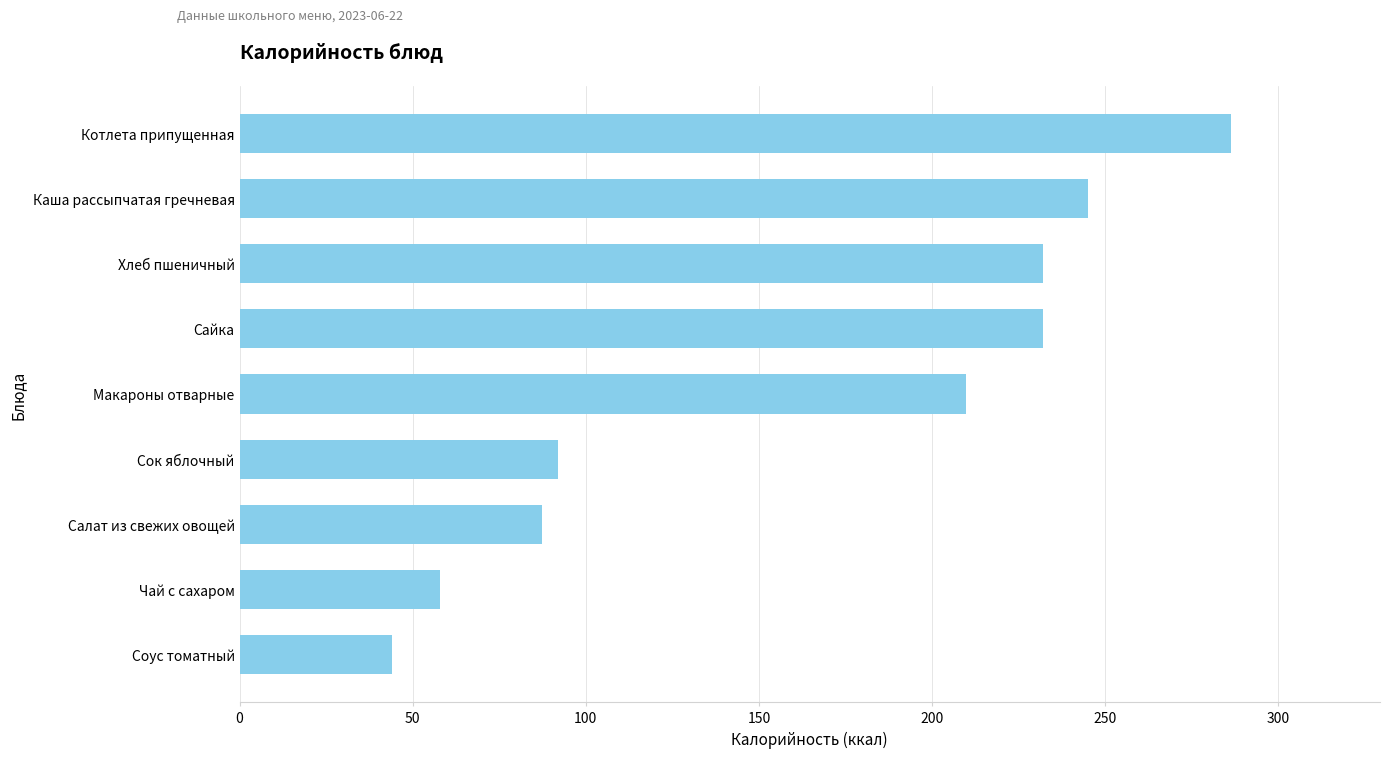

How many series are shown in this chart?

1